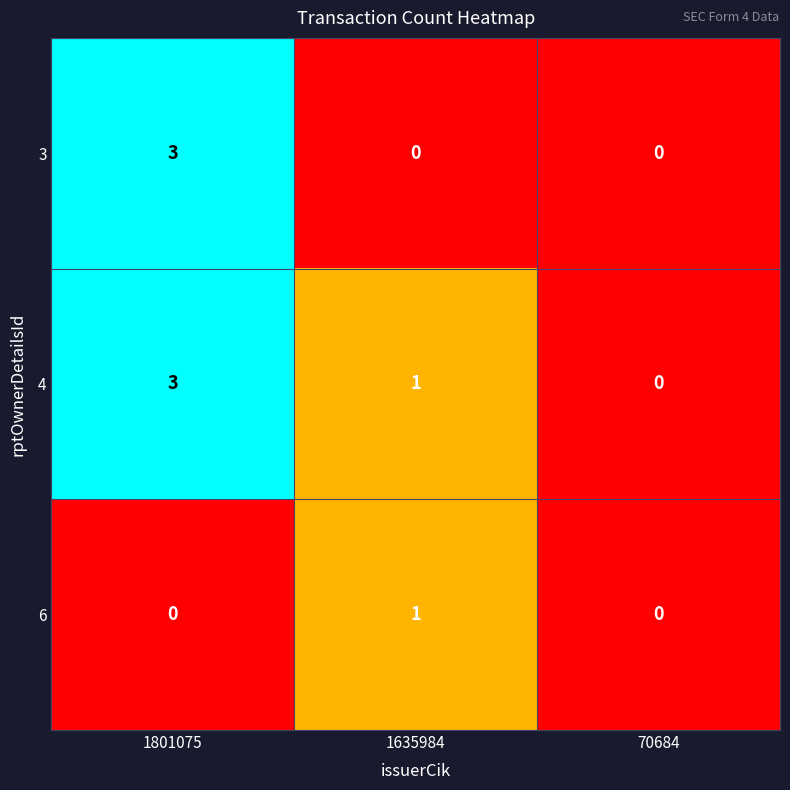

The 4 series shows 1 at 70684. True or false?

False